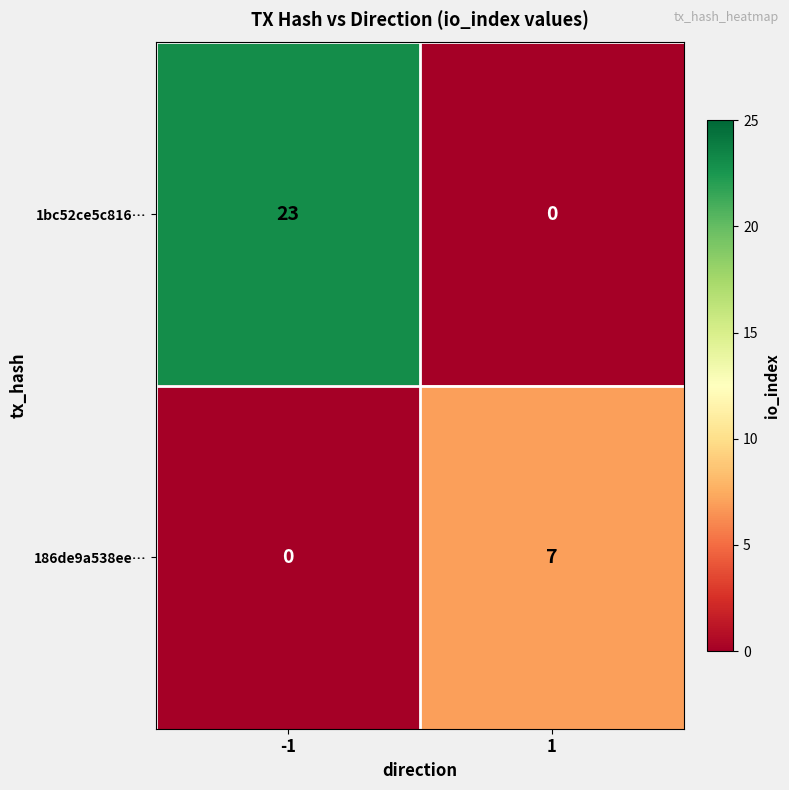

Between -1 and 1, which series saw the biggest shift?

1bc52ce5c816…